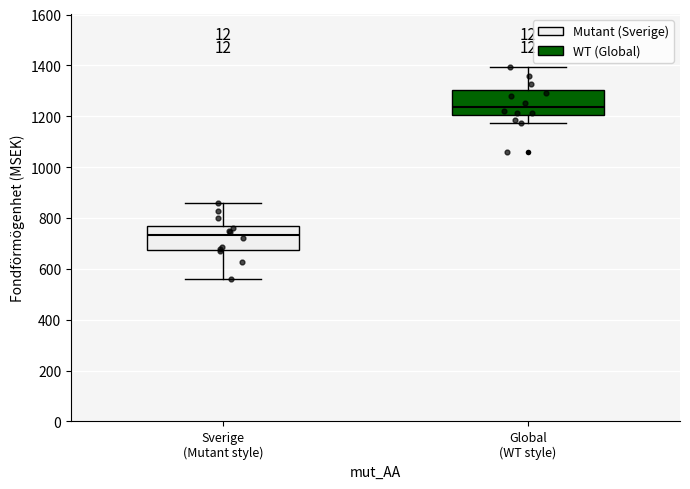

Reading left to right, read every box against the y-axis: the position of its median line, the range the box covers, and the ends of its whiskers. The values are not printed on the chart, so give them approximately, as read against the axis.

Sverige (Mutant style): median 740, box 680 to 780, whiskers 560 to 860
Global (WT style): median 1240, box 1200 to 1300, whiskers 1180 to 1400